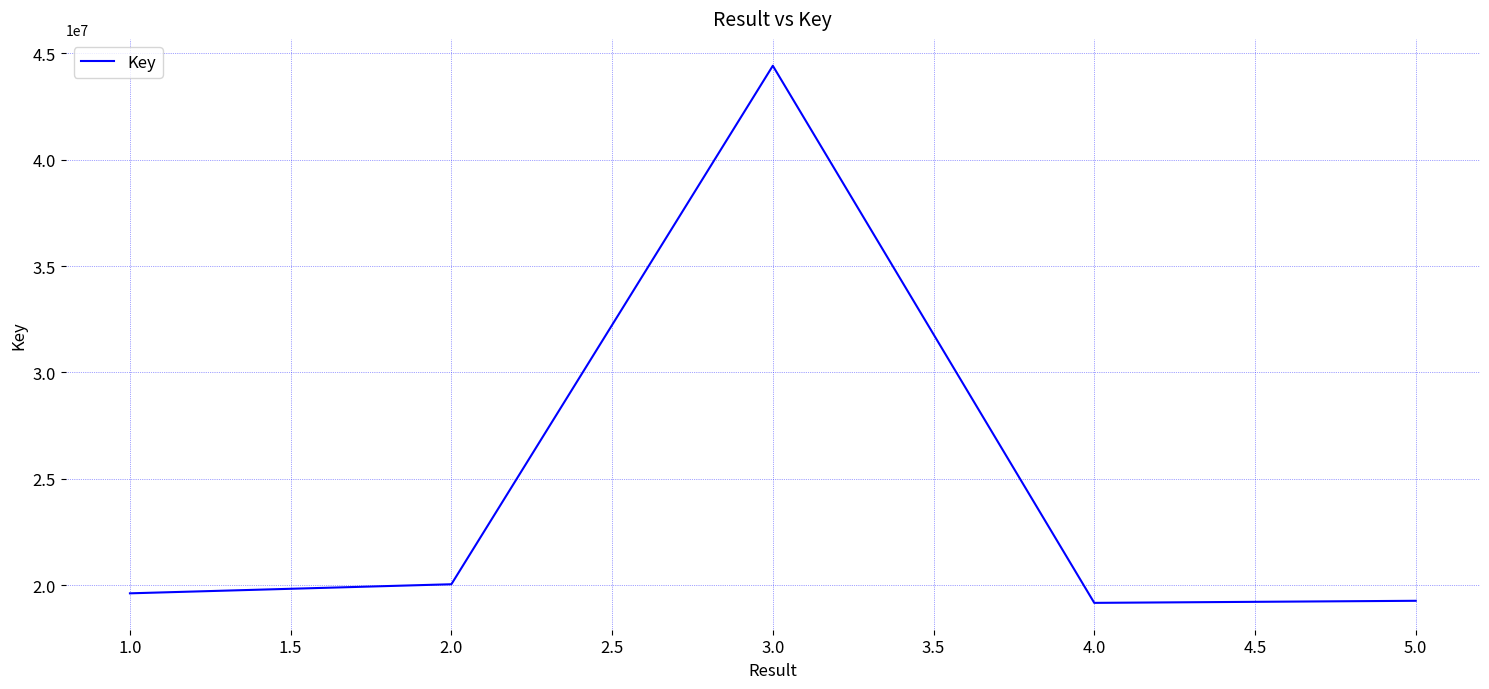

At which category does the data reach its first local peak?

3.0